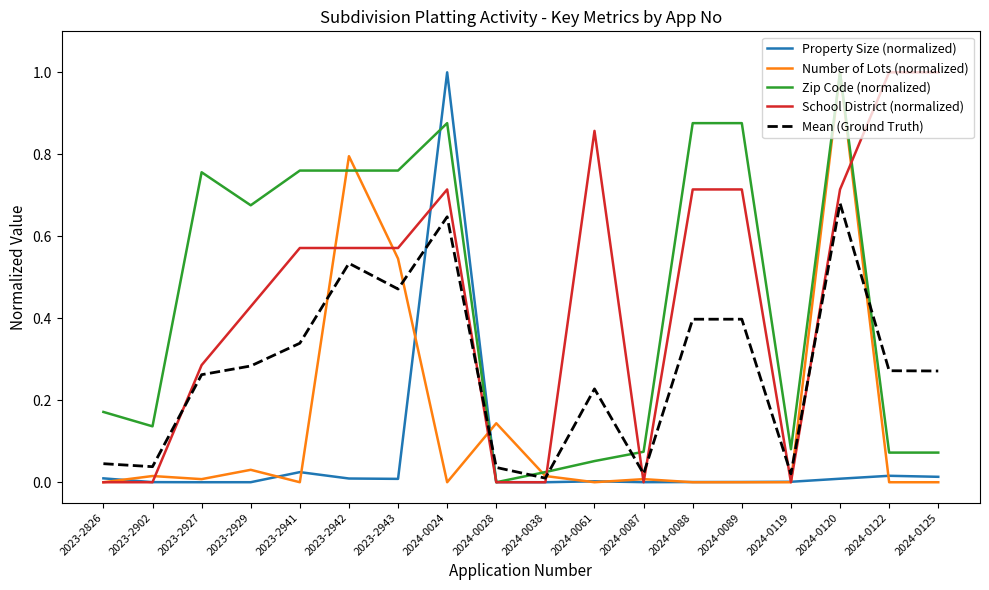

Is it true that Zip Code (normalized) equals 0.5 at 2024-0120?

False